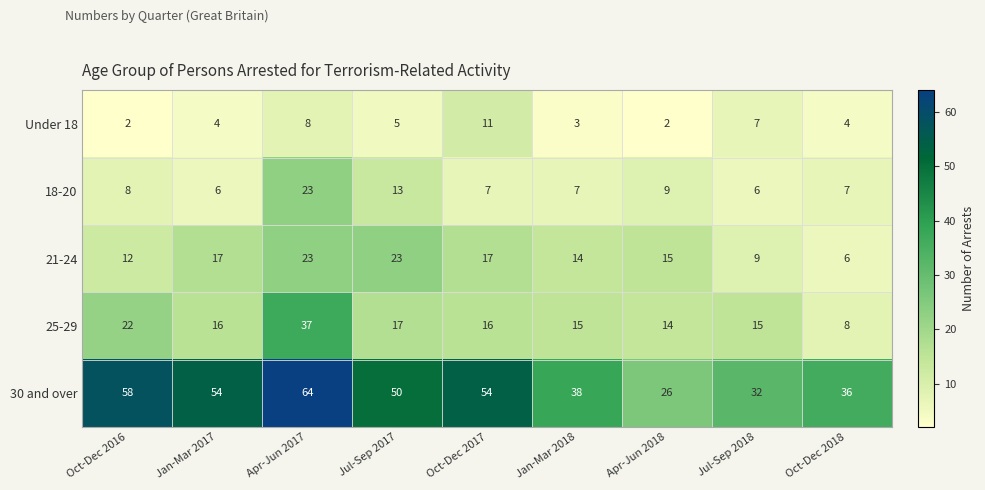

True or false: 30 and over has a value of 50 at Jul-Sep 2017.

True